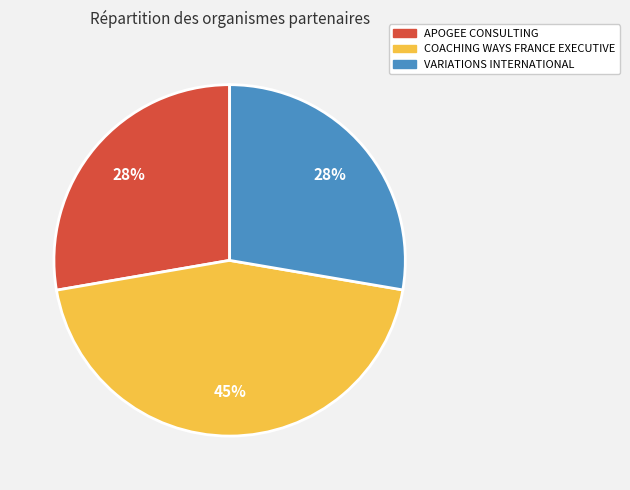

Which has a higher value, APOGEE CONSULTING or COACHING WAYS FRANCE EXECUTIVE?

COACHING WAYS FRANCE EXECUTIVE